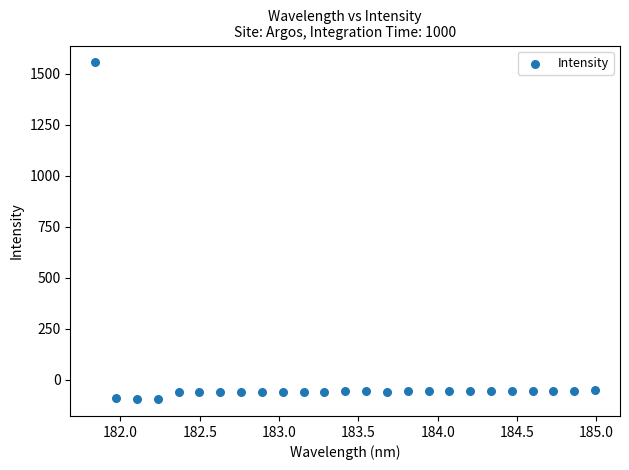

What is the range of X values (max minus min)?

3.1